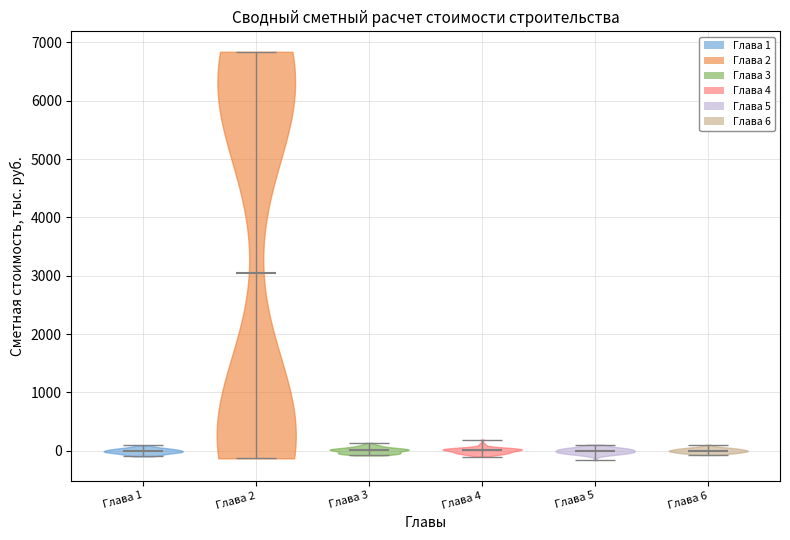

Reading left to right, read every violin against the y-axis: where its median line is, and the lowest and highest points it reaches. The values are not printed on the chart, so give them approximately, as read against the axis.

Глава 1: median line 0, lowest point -100, highest point 100
Глава 2: median line 3000, lowest point -100, highest point 6800
Глава 3: median line 0, lowest point -100, highest point 100
Глава 4: median line 0, lowest point -100, highest point 200
Глава 5: median line 0, lowest point -200, highest point 100
Глава 6: median line 0, lowest point -100, highest point 100